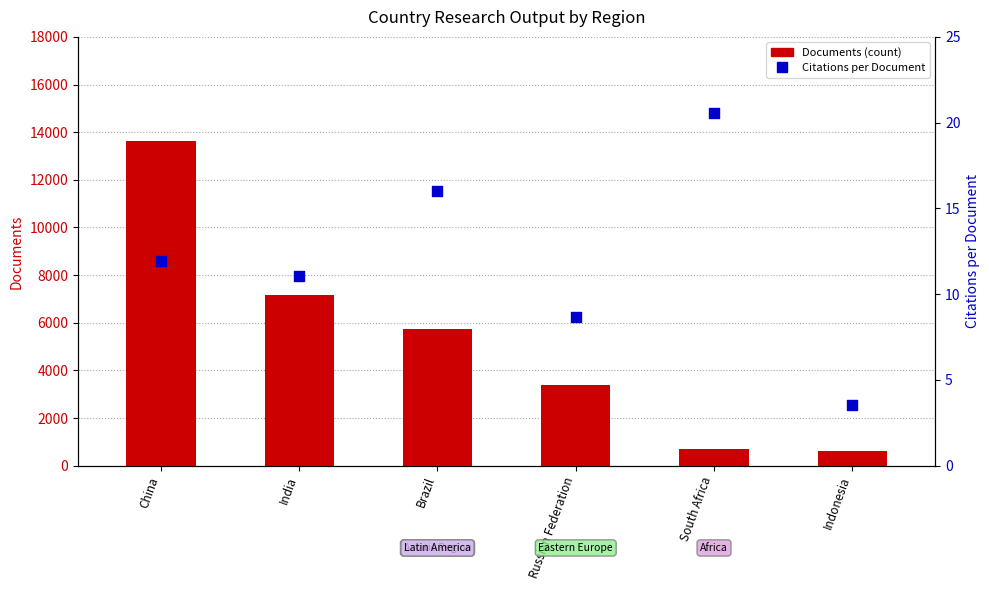

Is the value of Citations per Document at India greater than the value of Documents at South Africa?

No